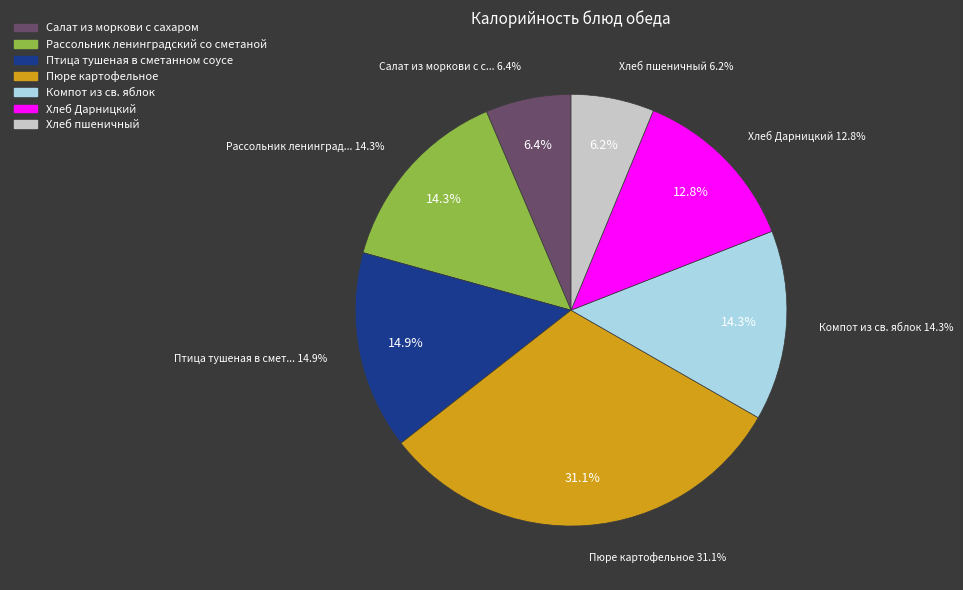

What percentage is the Пюре картофельное slice, to the nearest percent?

31%